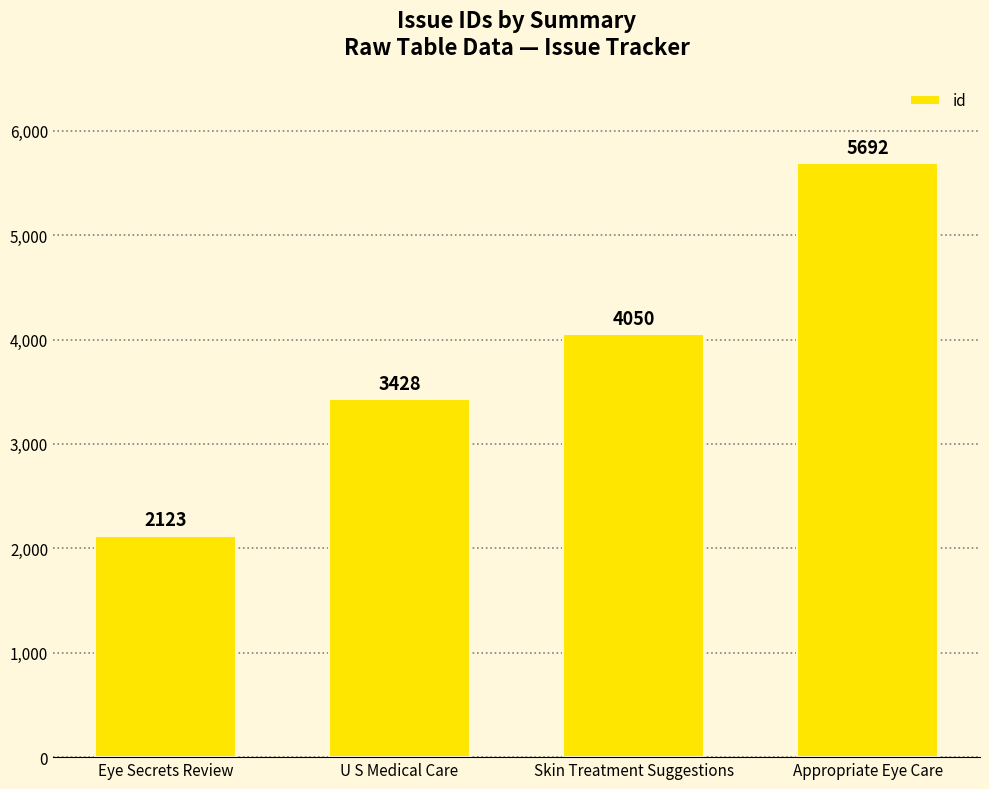

Between Eye Secrets Review and Appropriate Eye Care, which is larger?

Appropriate Eye Care